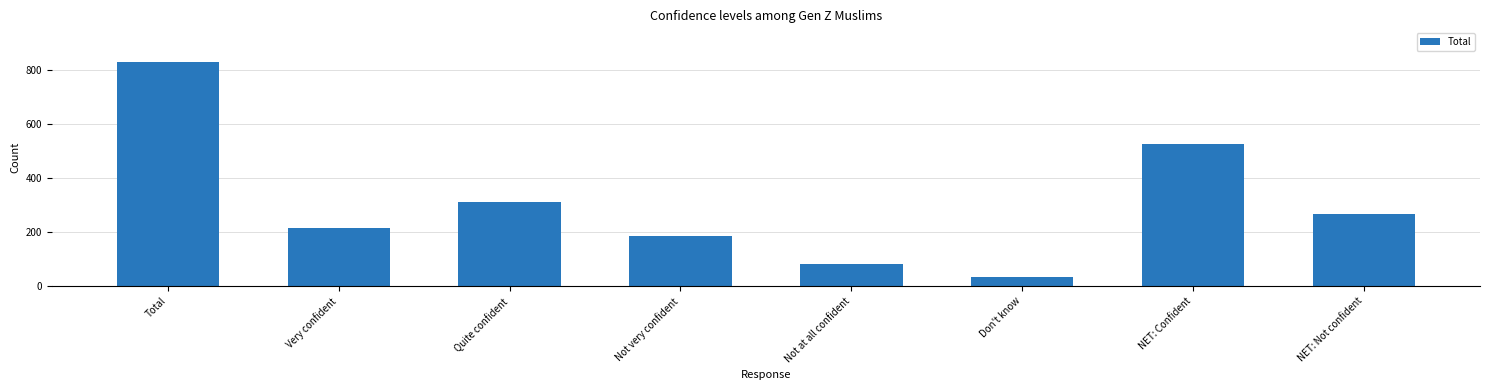

Are the bars horizontal?

No